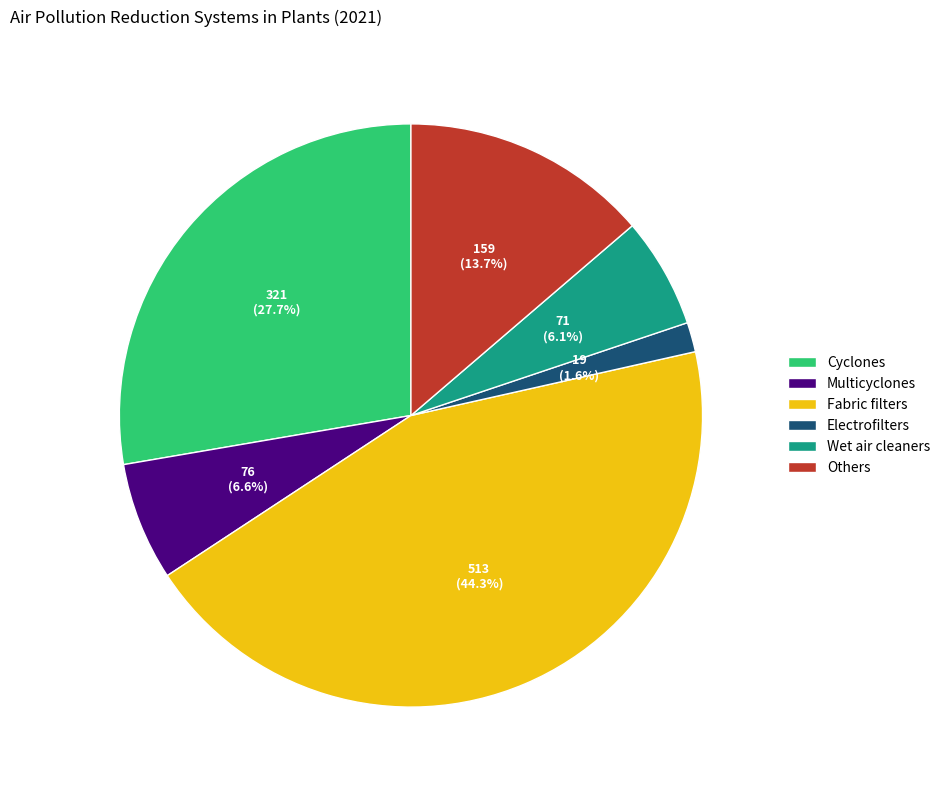

Which slice is the smallest?

Electrofilters